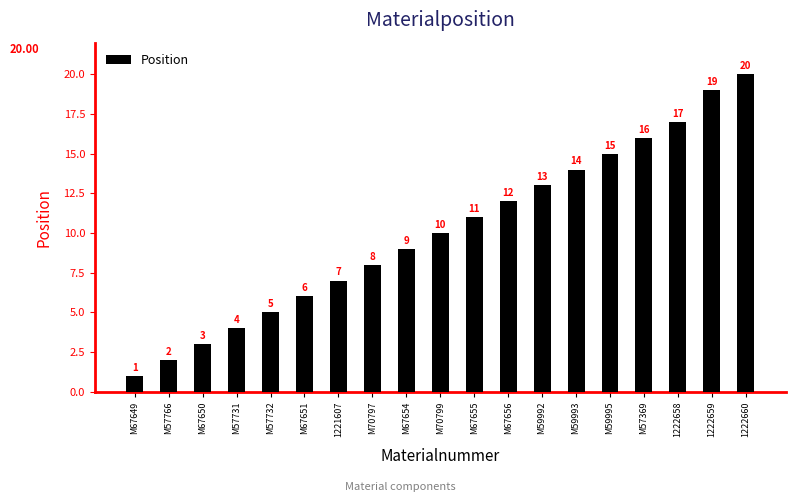

What is the label of the 19th bar from the right?

M67649